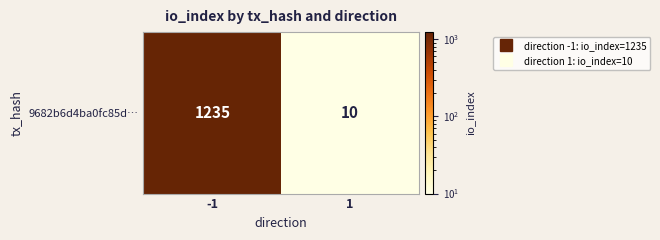

The chart shows a value of 3 at 1. True or false?

False